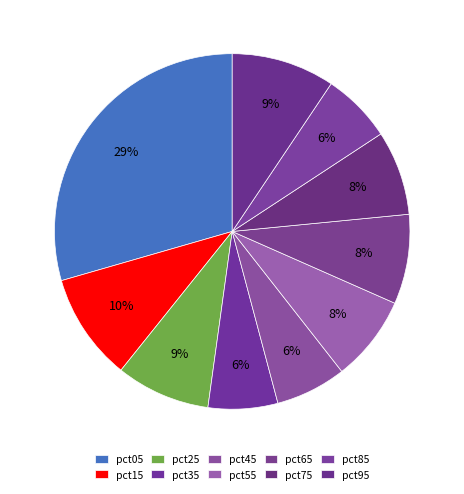

Does any single category account for the majority?

No